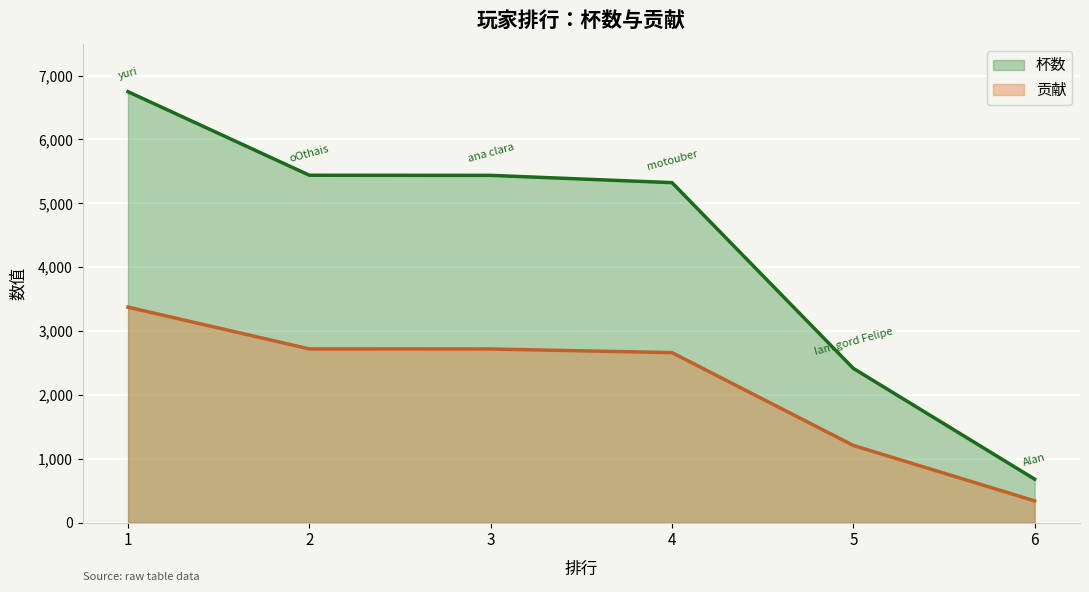

What is the sum of the 贡献 values at 1 and 3?

6091